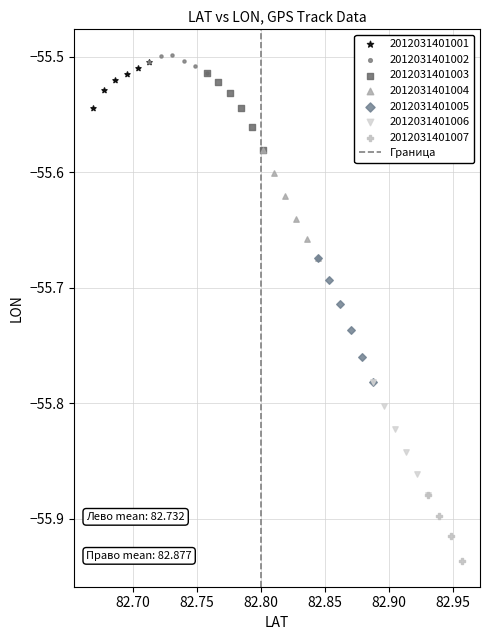

Which series has the widest spread of Y values?

2012031401005